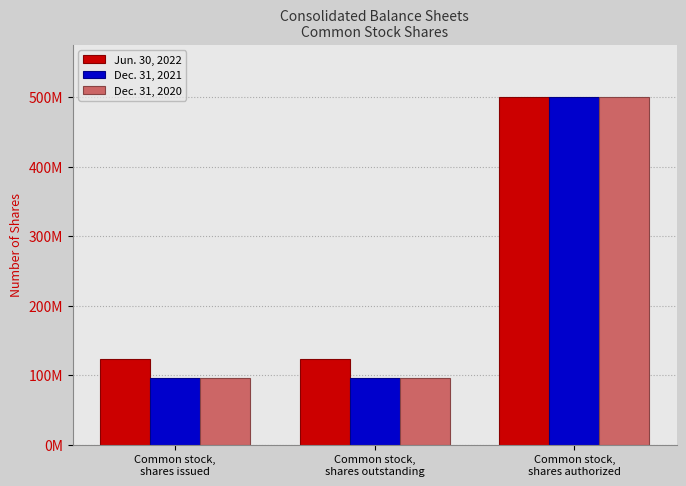

What are all the series names shown in the legend?

Jun. 30, 2022, Dec. 31, 2021, Dec. 31, 2020